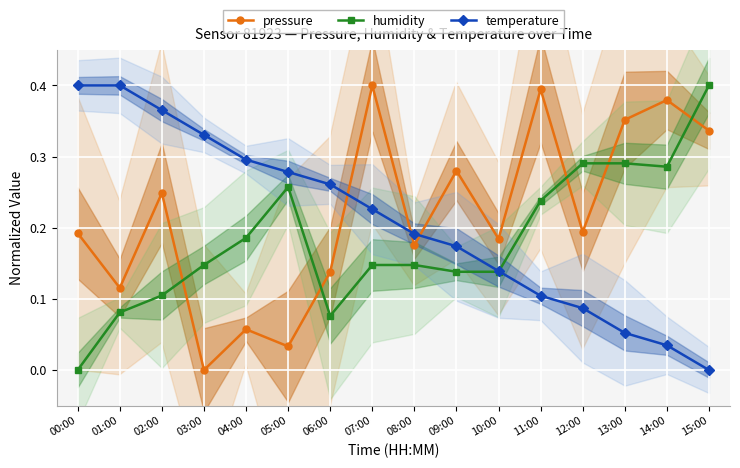

What is the spread (max minus min) of values at 13:00?

0.3